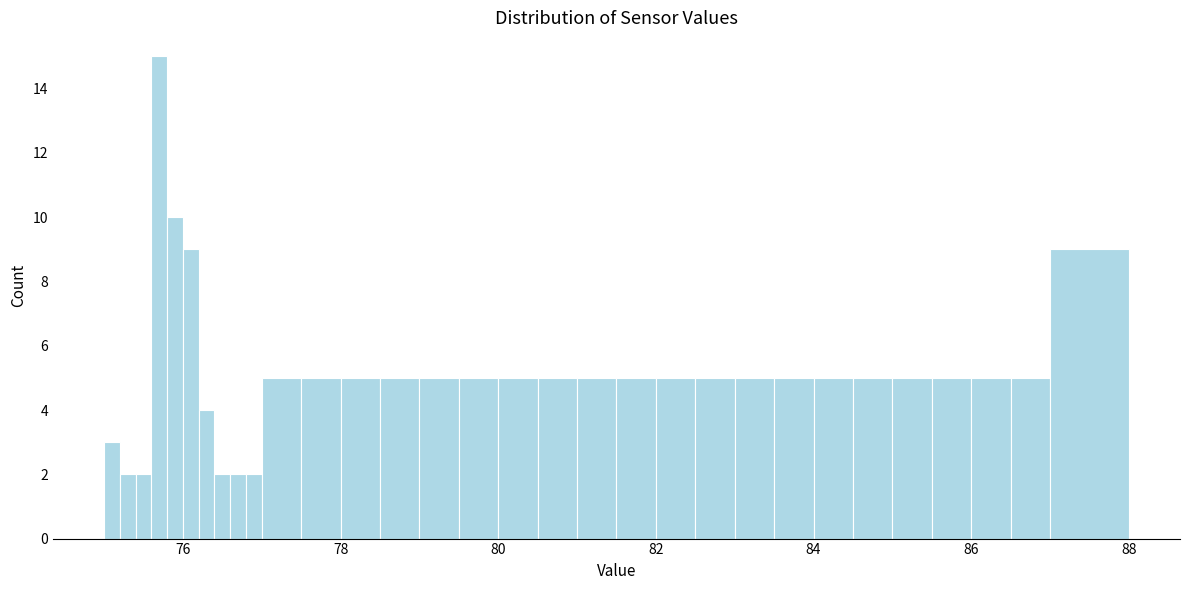

Read against the x-axis, roughly where is the centre of the tallest bar?

75.8